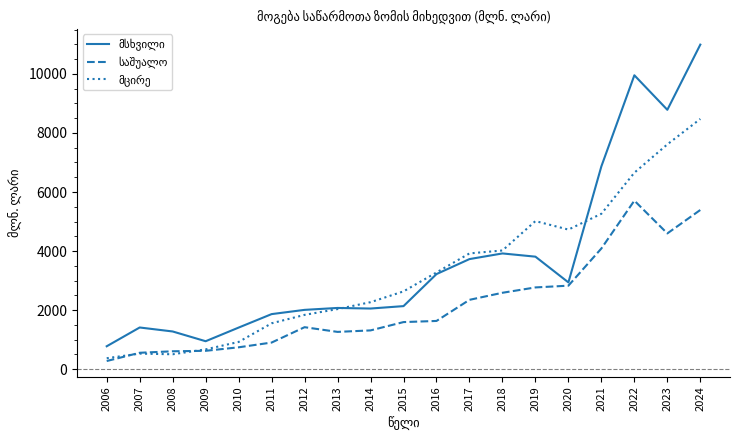

What is the spread (max minus min) of values at 2014?

955.3